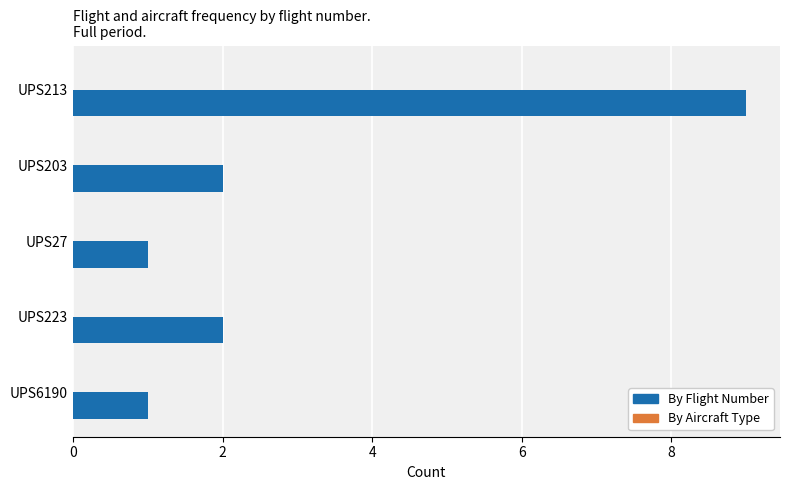

What is the greatest value displayed?

9